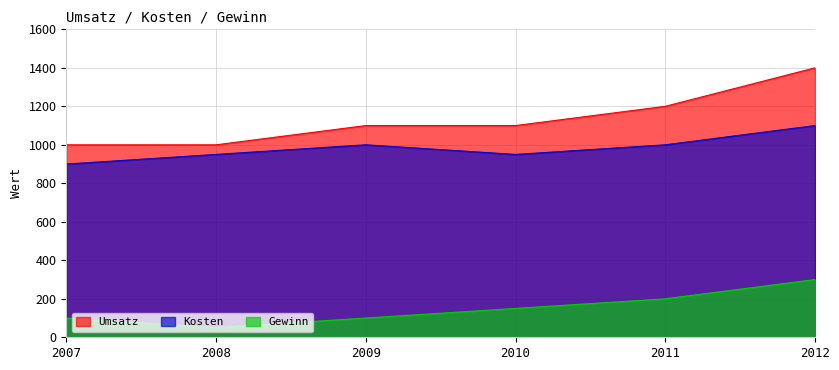

Rank the series by their average value, from lowest to highest.

Gewinn, Kosten, Umsatz